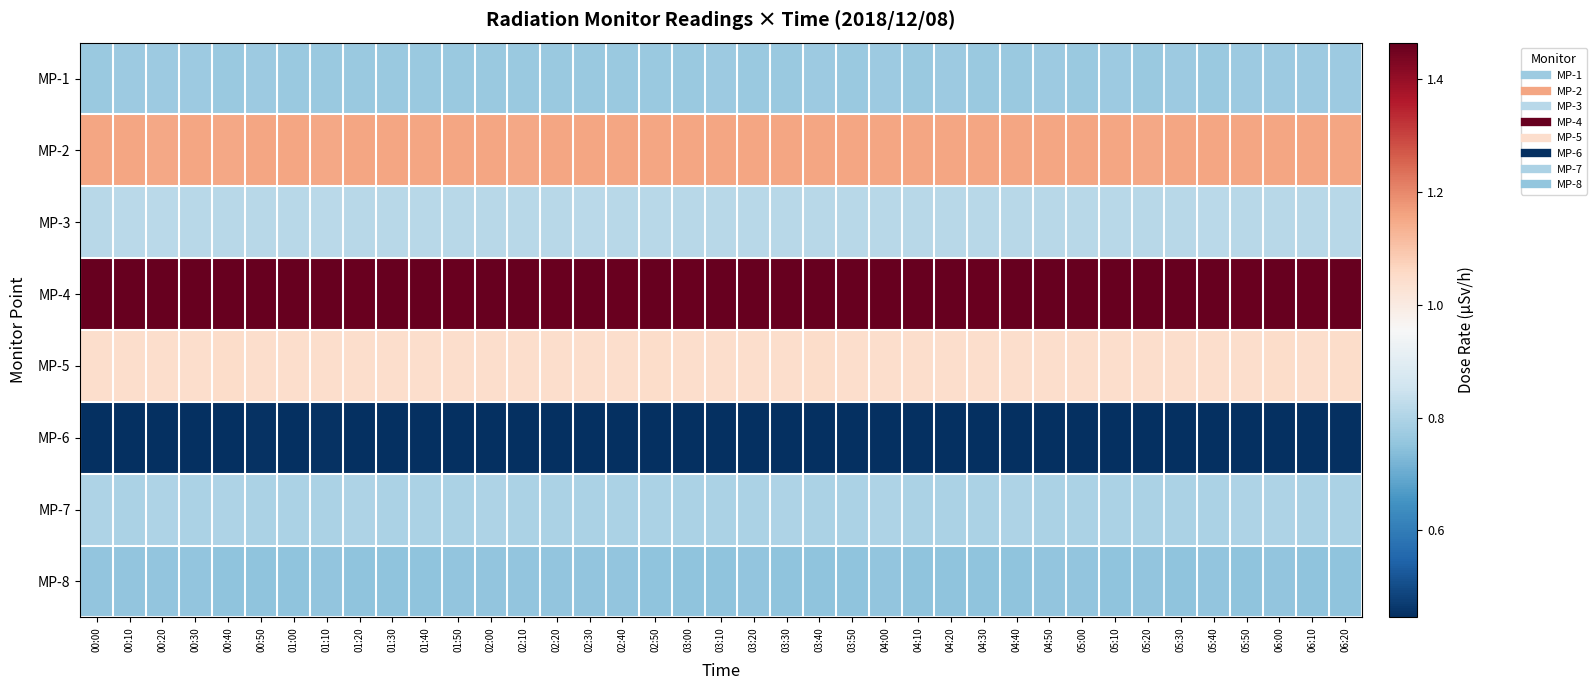

List the series in order of their peak value, lowest first.

MP-6, MP-8, MP-1, MP-7, MP-3, MP-5, MP-2, MP-4